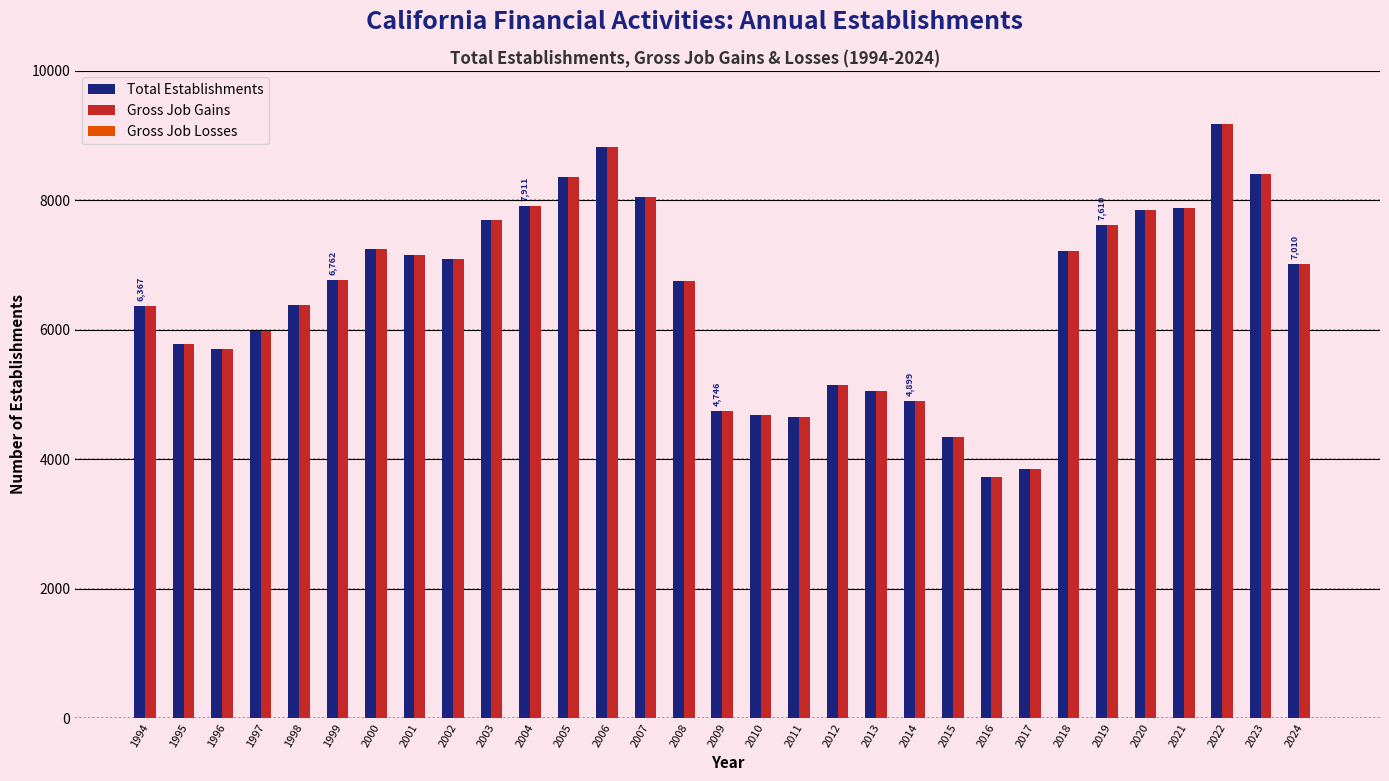

What is the difference between the second highest and second lowest values in the Total Establishments series?

4983